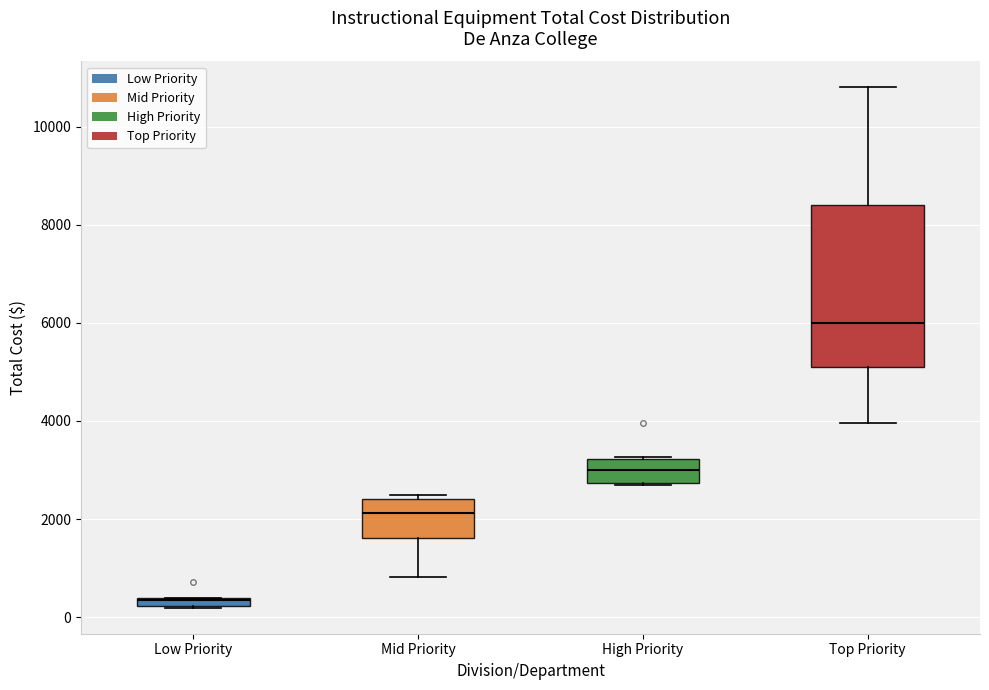

Which box's median line is the lowest?

Low Priority